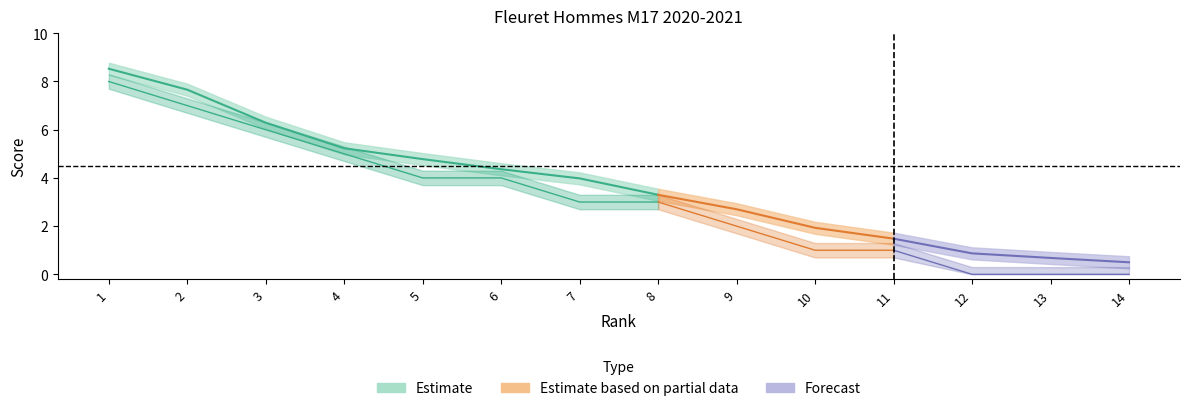

How many lines are shown in the chart?

2